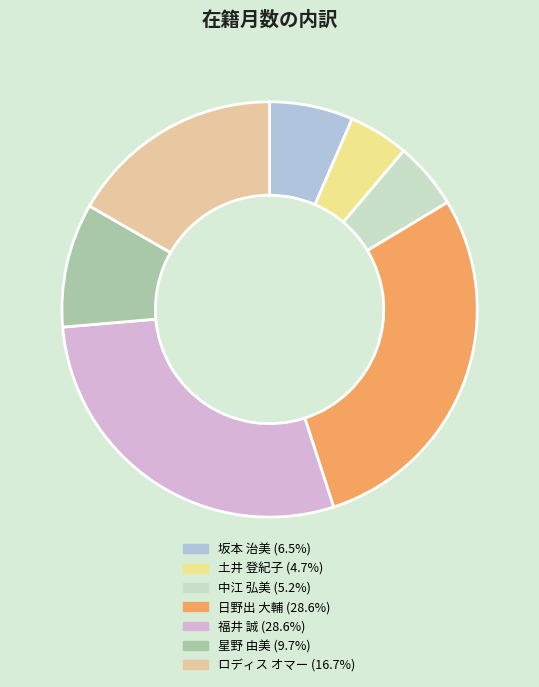

What is the change in value from 福井 誠 to ロディス オマー?

-110